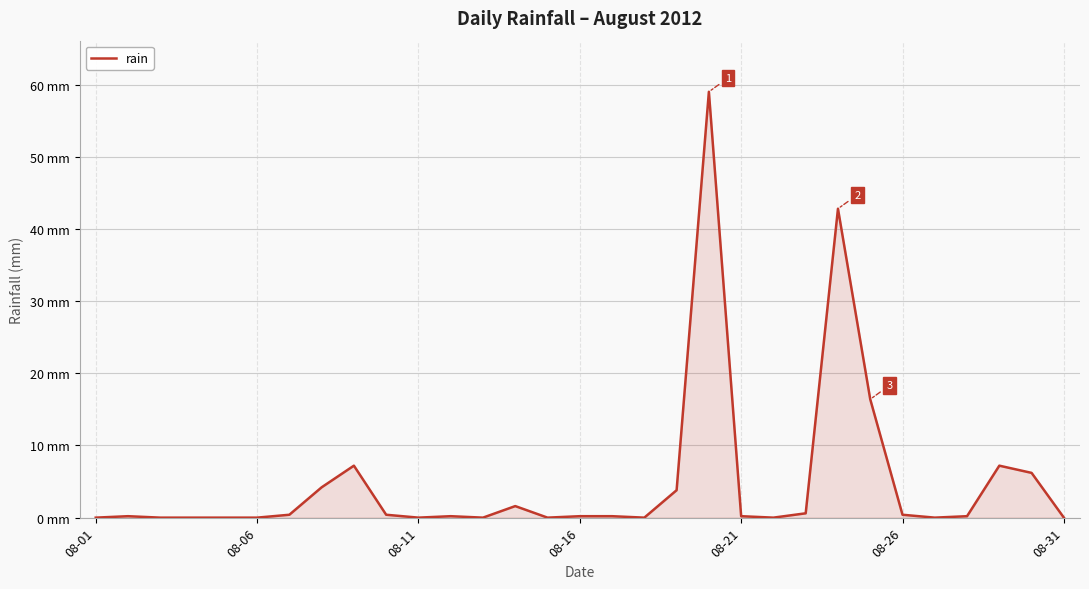

Is this an area chart (filled region under the line)?

Yes